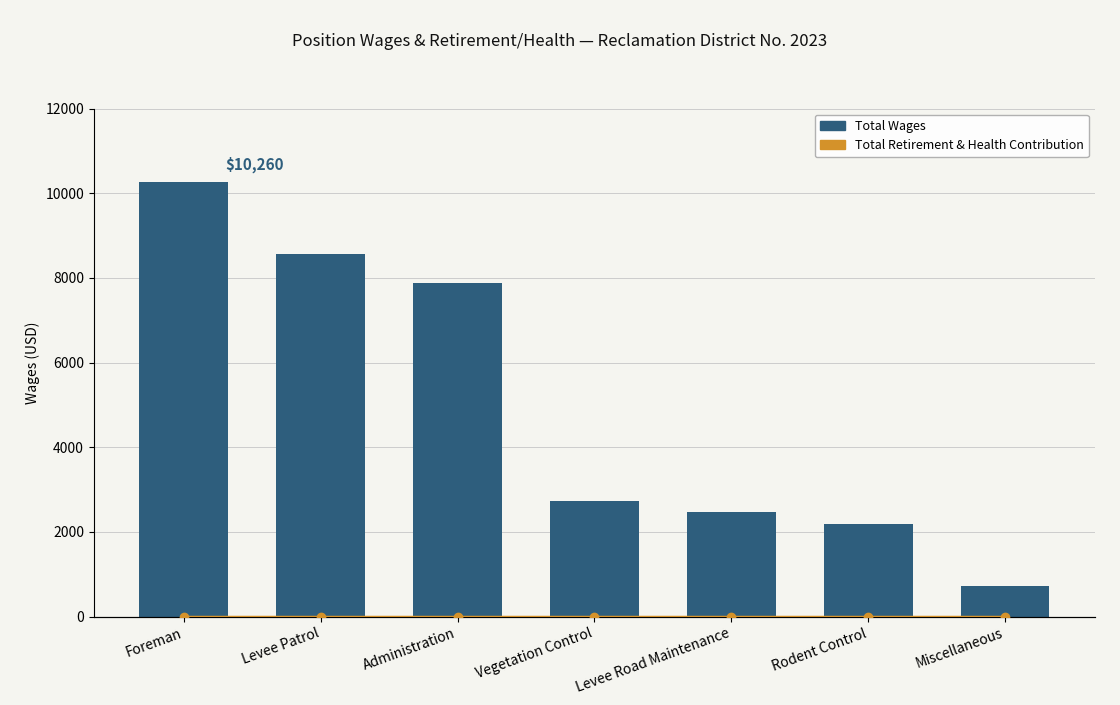

Does the chart contain any negative values?

No